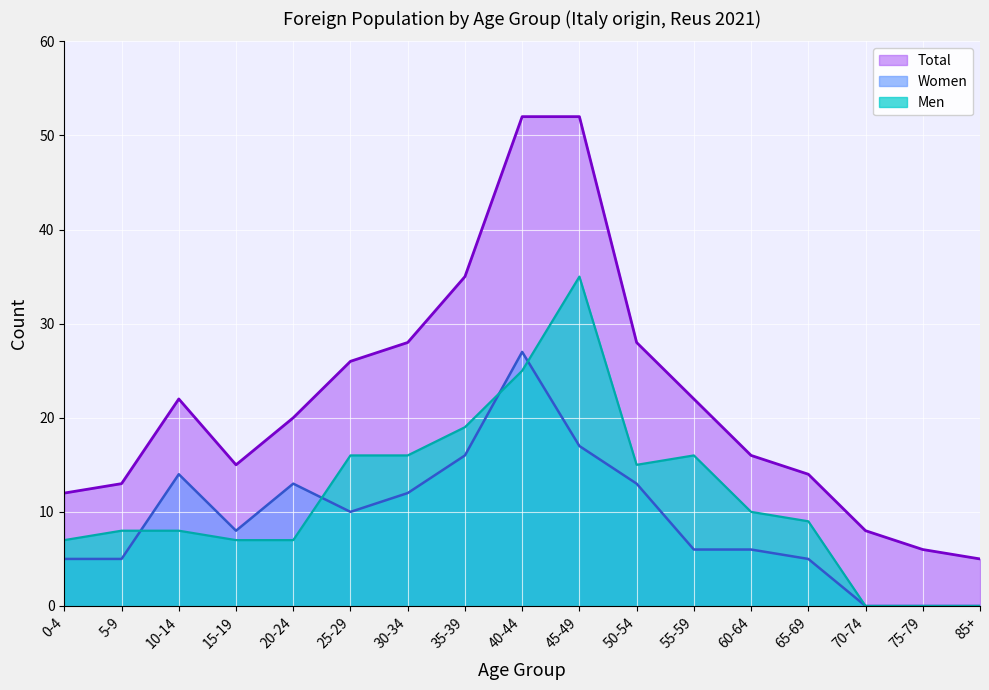

Is it true that Total equals 35 at 35-39?

True